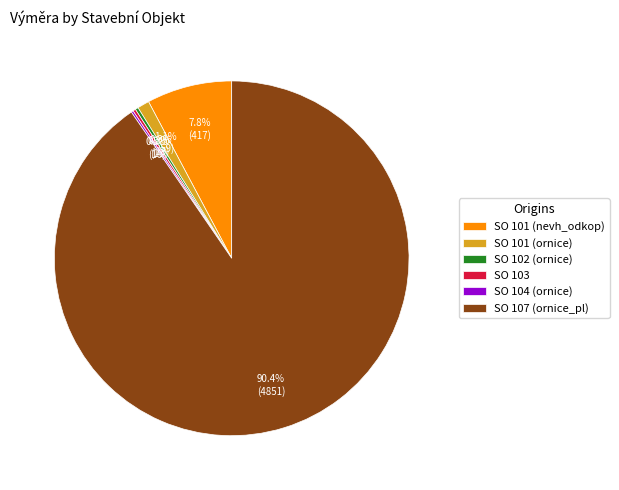

What percentage do SO 101 (nevh_odkop) and SO 107 (ornice_pl) together represent?

98.2%